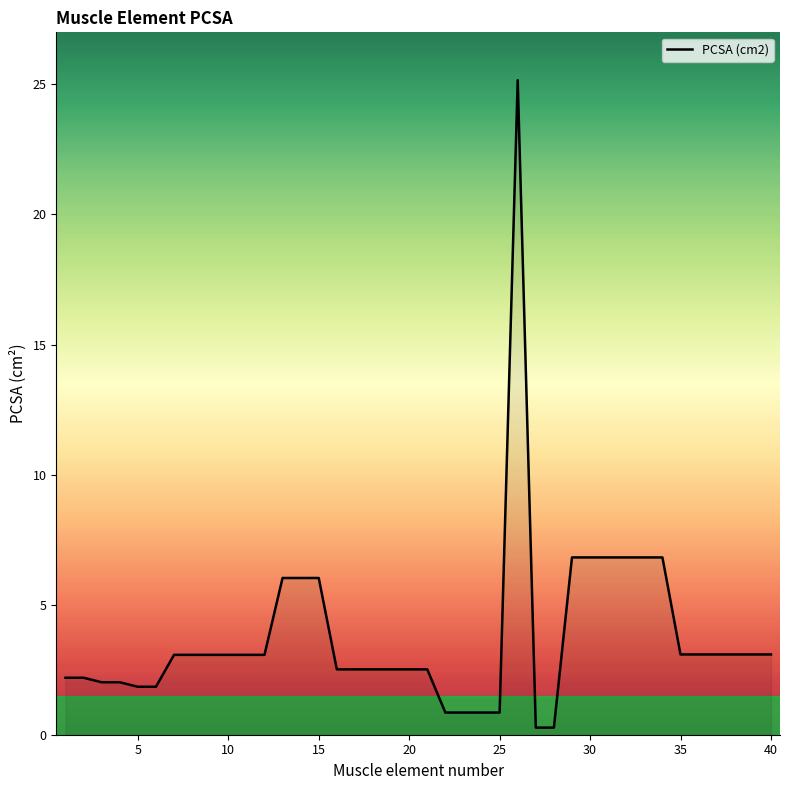

How many lines are shown in the chart?

1